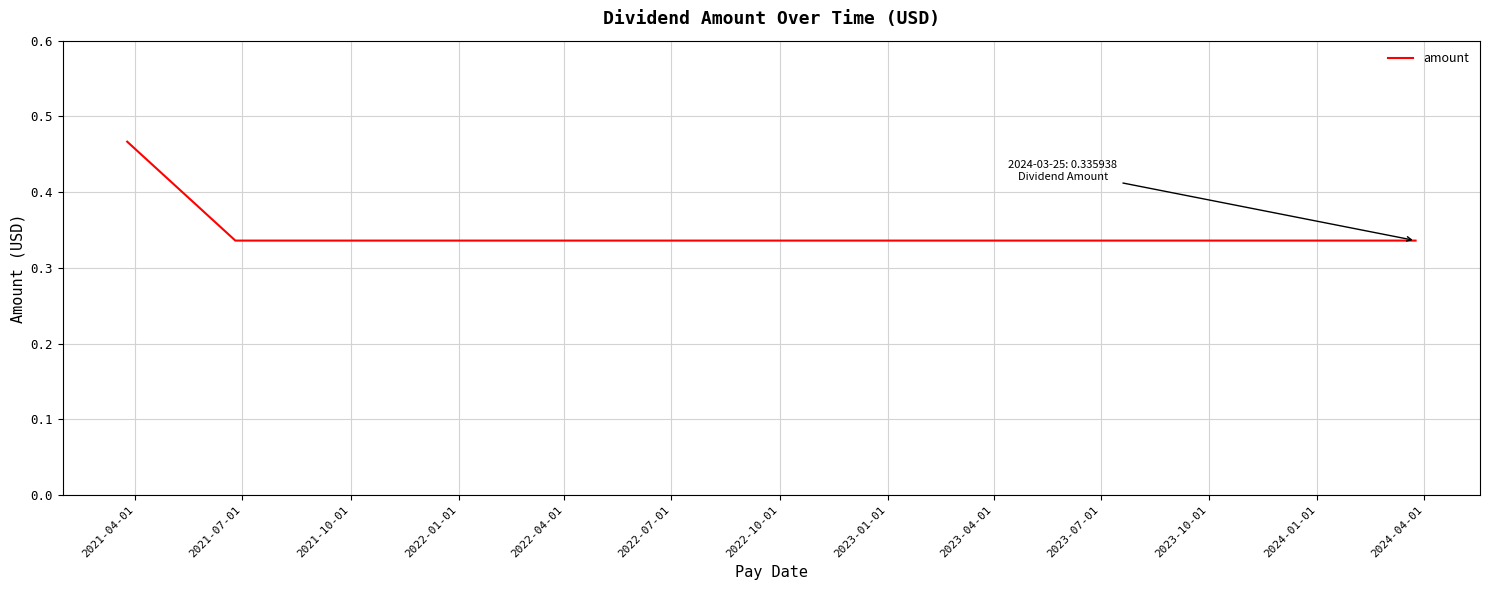

How many lines are shown in the chart?

1